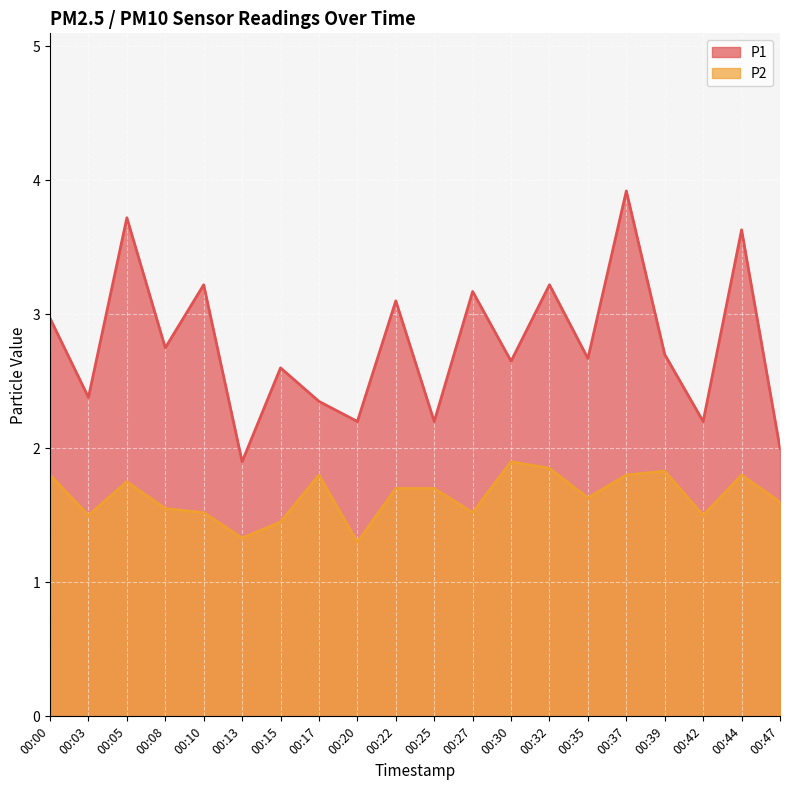

Reading right to left, transcribe all the data shown in this chart.

P1: 2.0	3.6	2.2	2.7	3.9	2.7	3.2	2.6	3.2	2.2	3.1	2.2	2.4	2.6	1.9	3.2	2.8	3.7	2.4	3.0
P2: 1.6	1.8	1.5	1.8	1.8	1.6	1.9	1.9	1.5	1.7	1.7	1.3	1.8	1.4	1.3	1.5	1.6	1.8	1.5	1.8